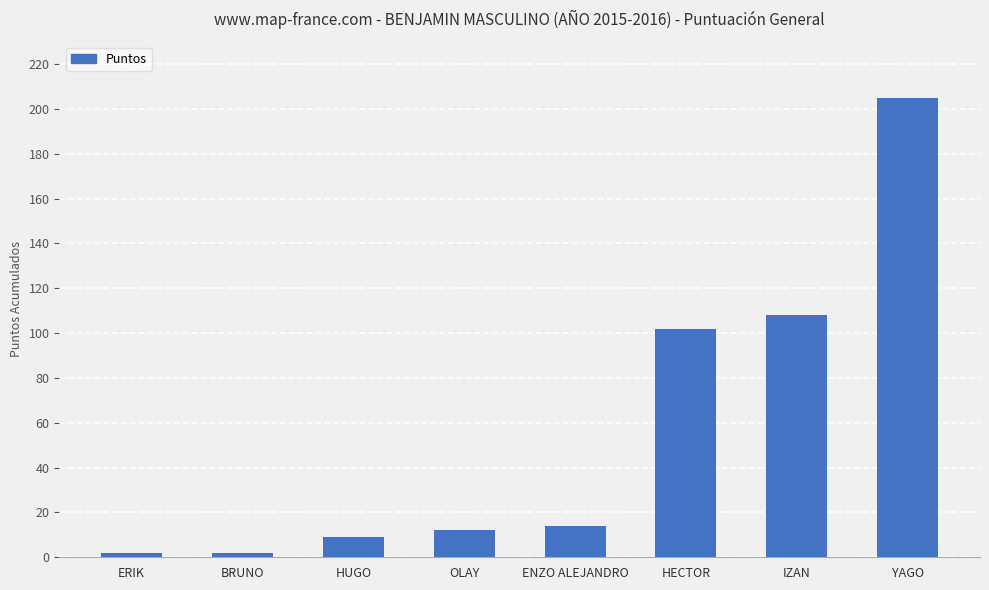

Read the value at IZAN.

108